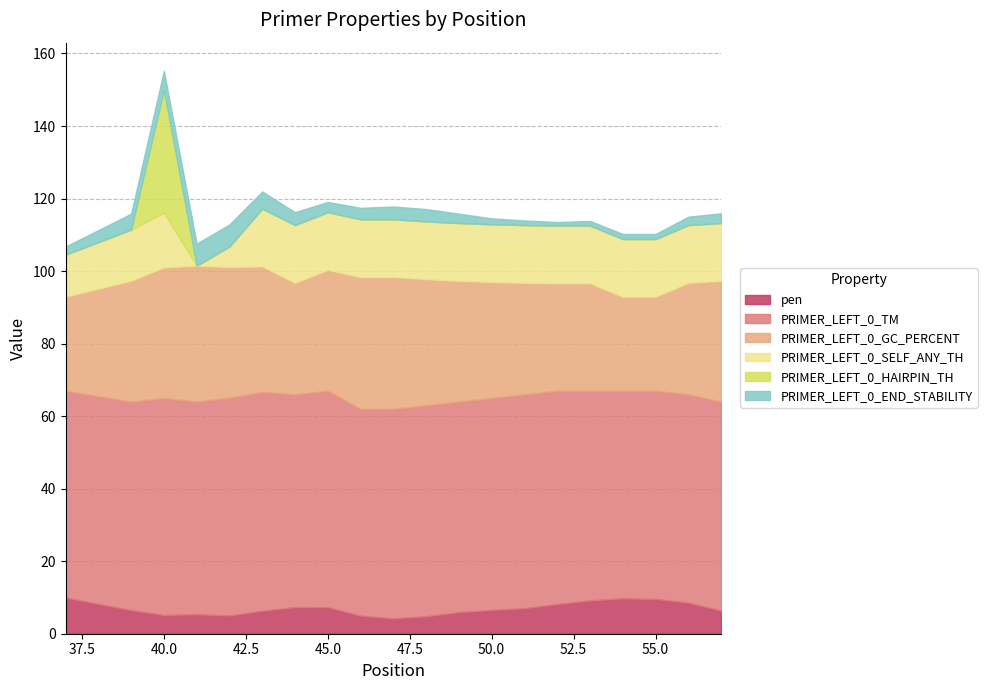

How many values in the PRIMER_LEFT_0_TM series are below 58?

9